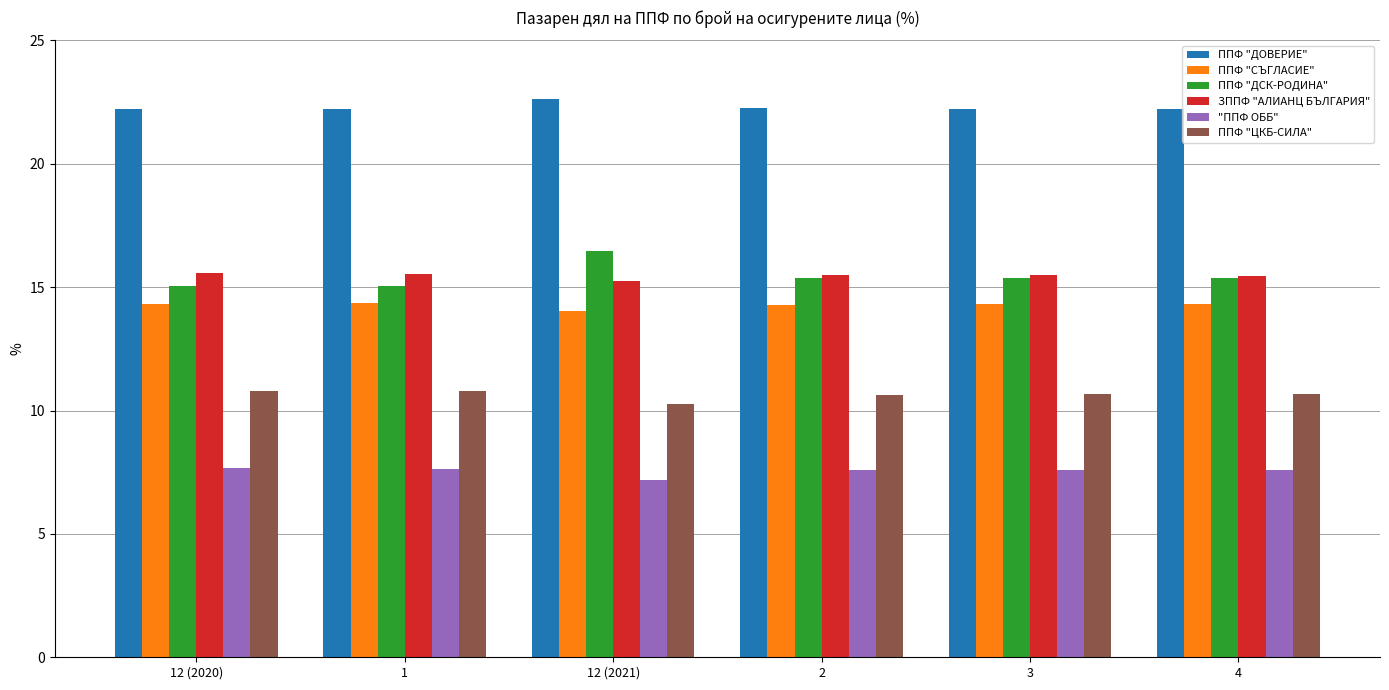

Is it true that "ППФ ОББ" equals 7.2 at 12 (2021)?

True